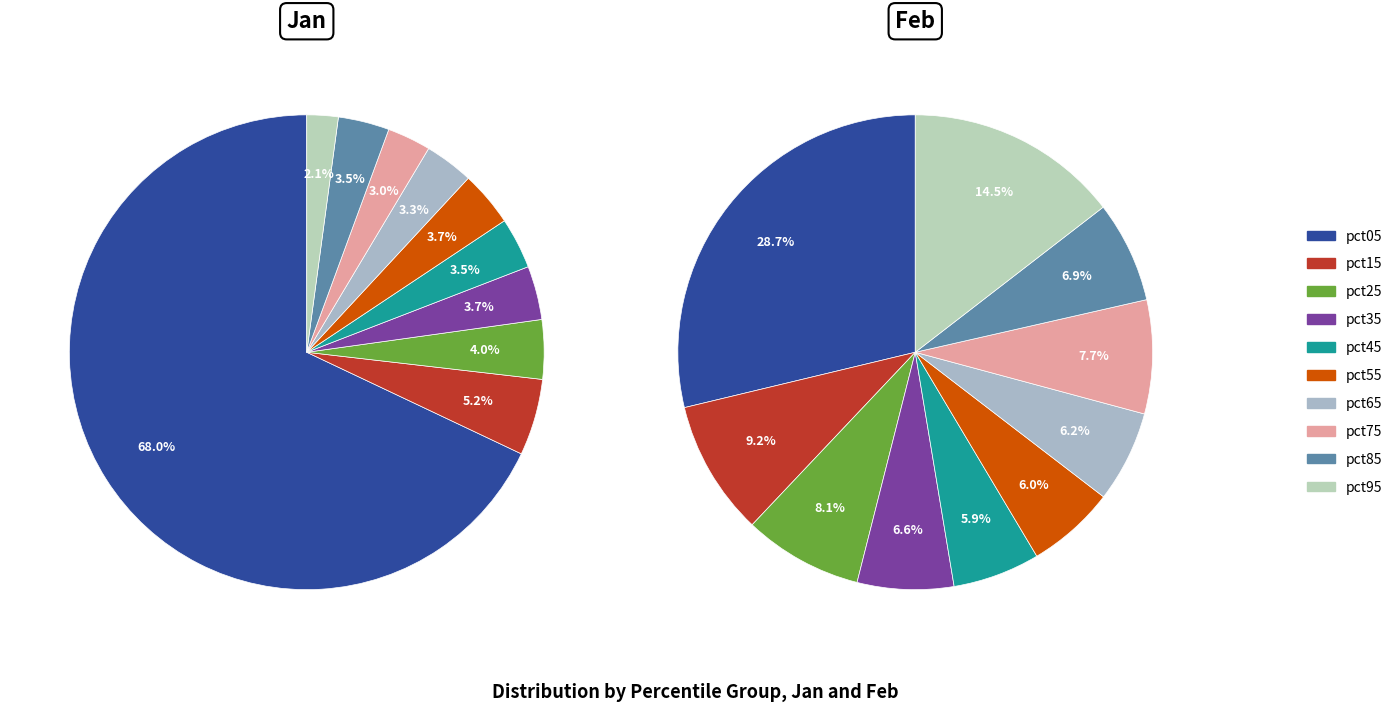

How much of the chart is everything except jan_values?

32.0%